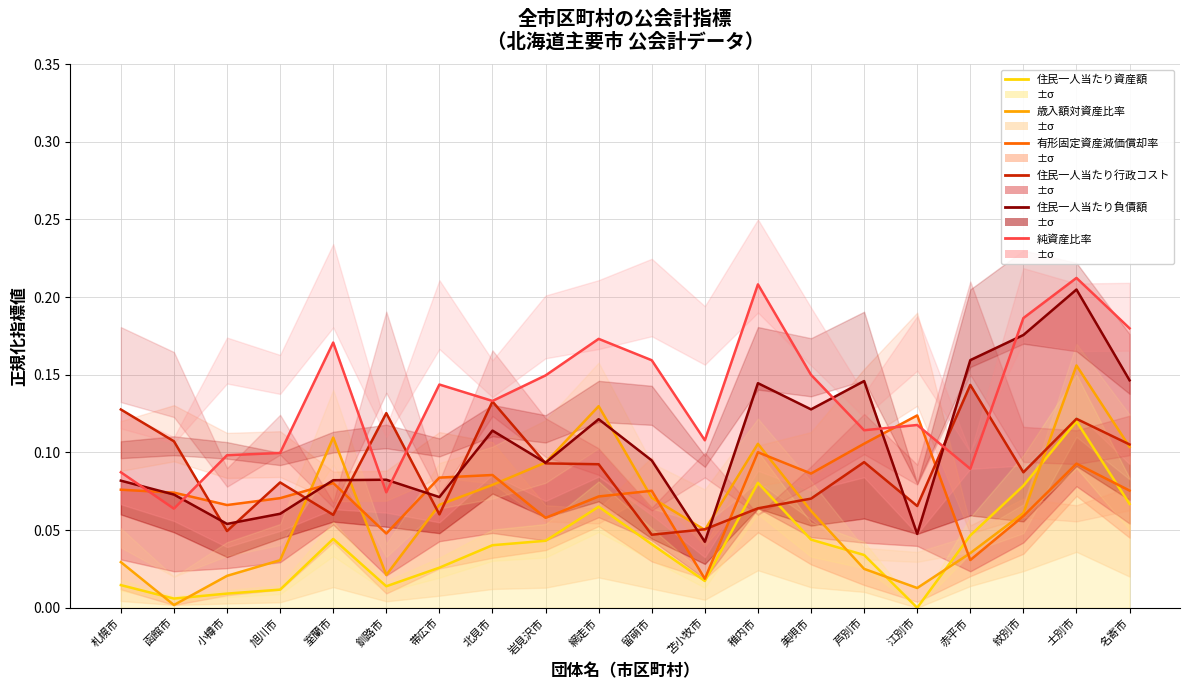

What position from the left is 芦別市?

15